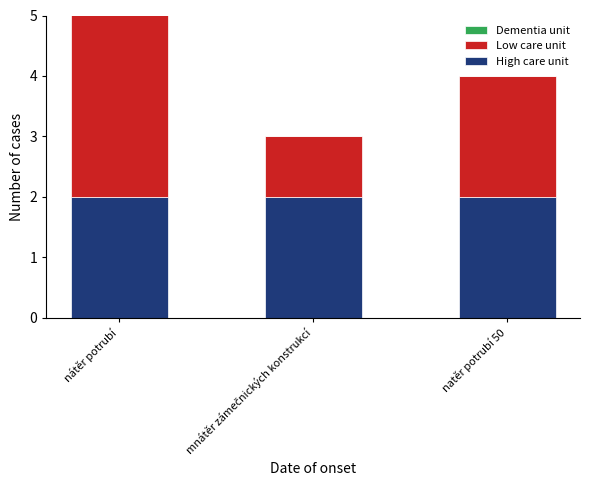

The Dementia unit series shows 0 at mnátěr zámečnických konstrukcí. True or false?

True